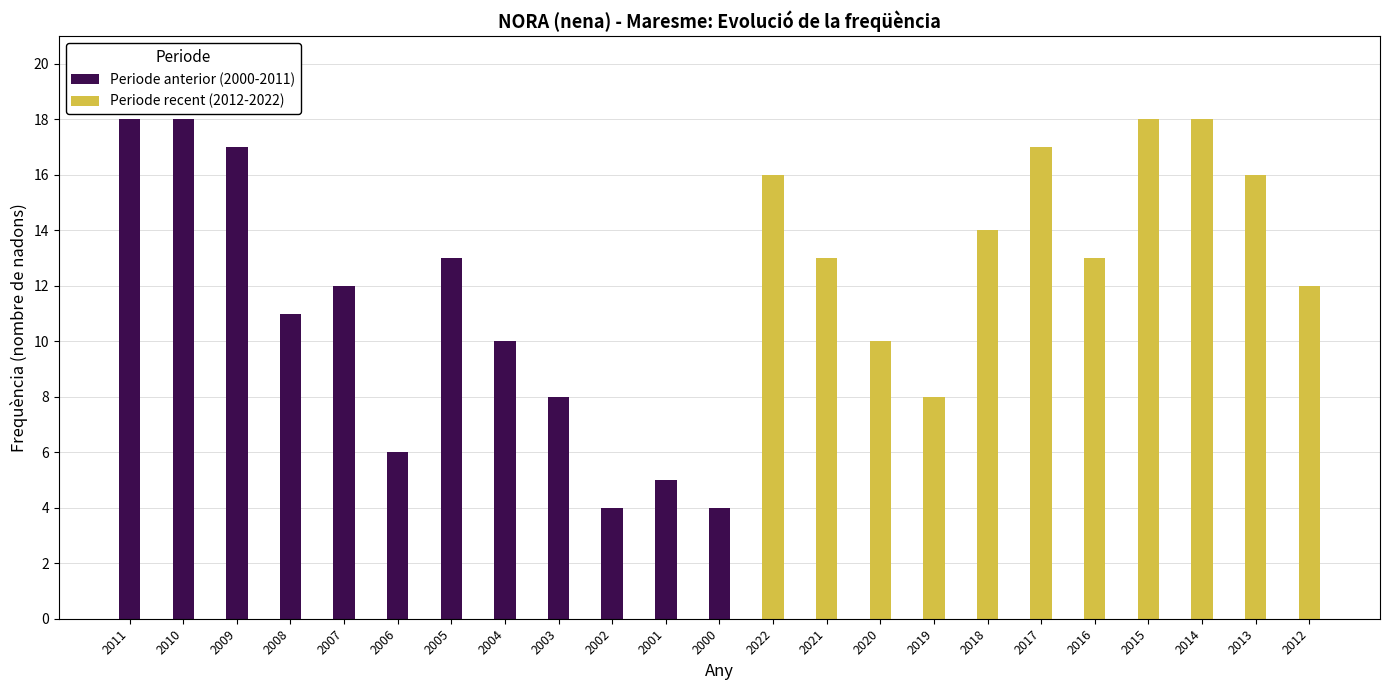

What is the highest value of the Periode anterior (2000-2011) series?

18